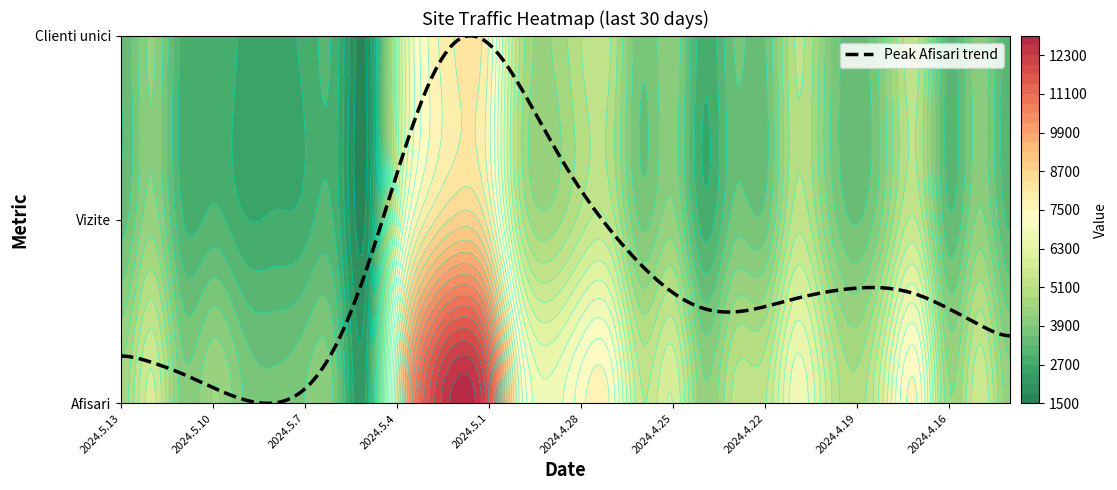

What is the highest value of the Afisari series?

12766